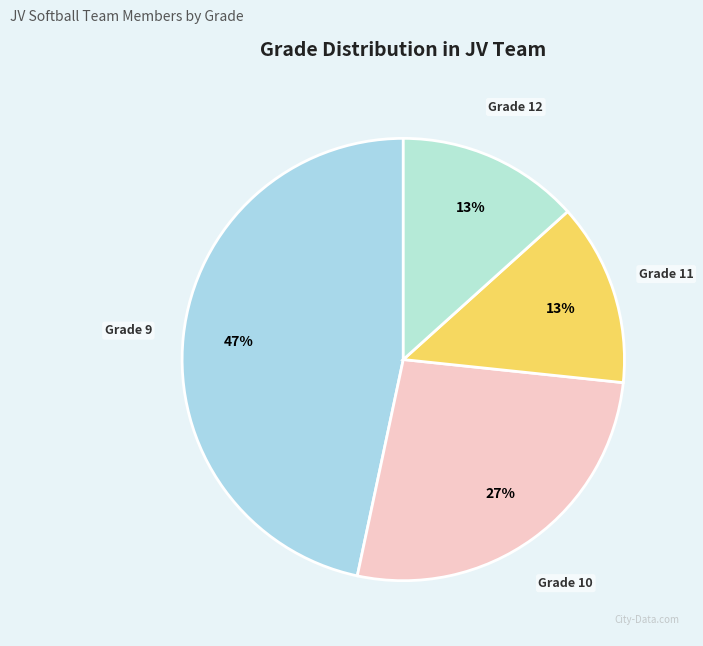

Which has a higher value, Grade 9 or Grade 12?

Grade 9